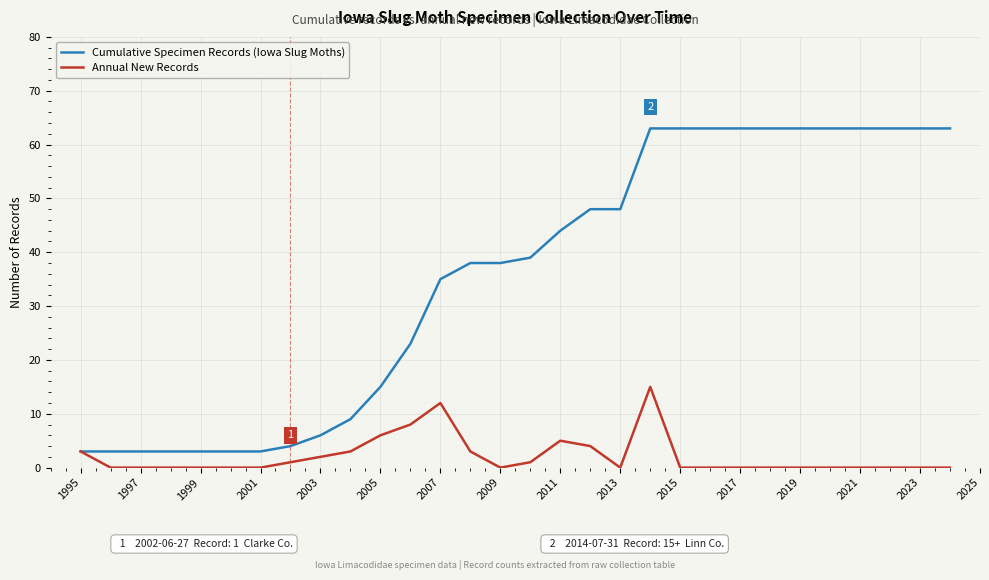

Which series has the widest spread of values?

Cumulative Specimen Records (Iowa Slug Moths)